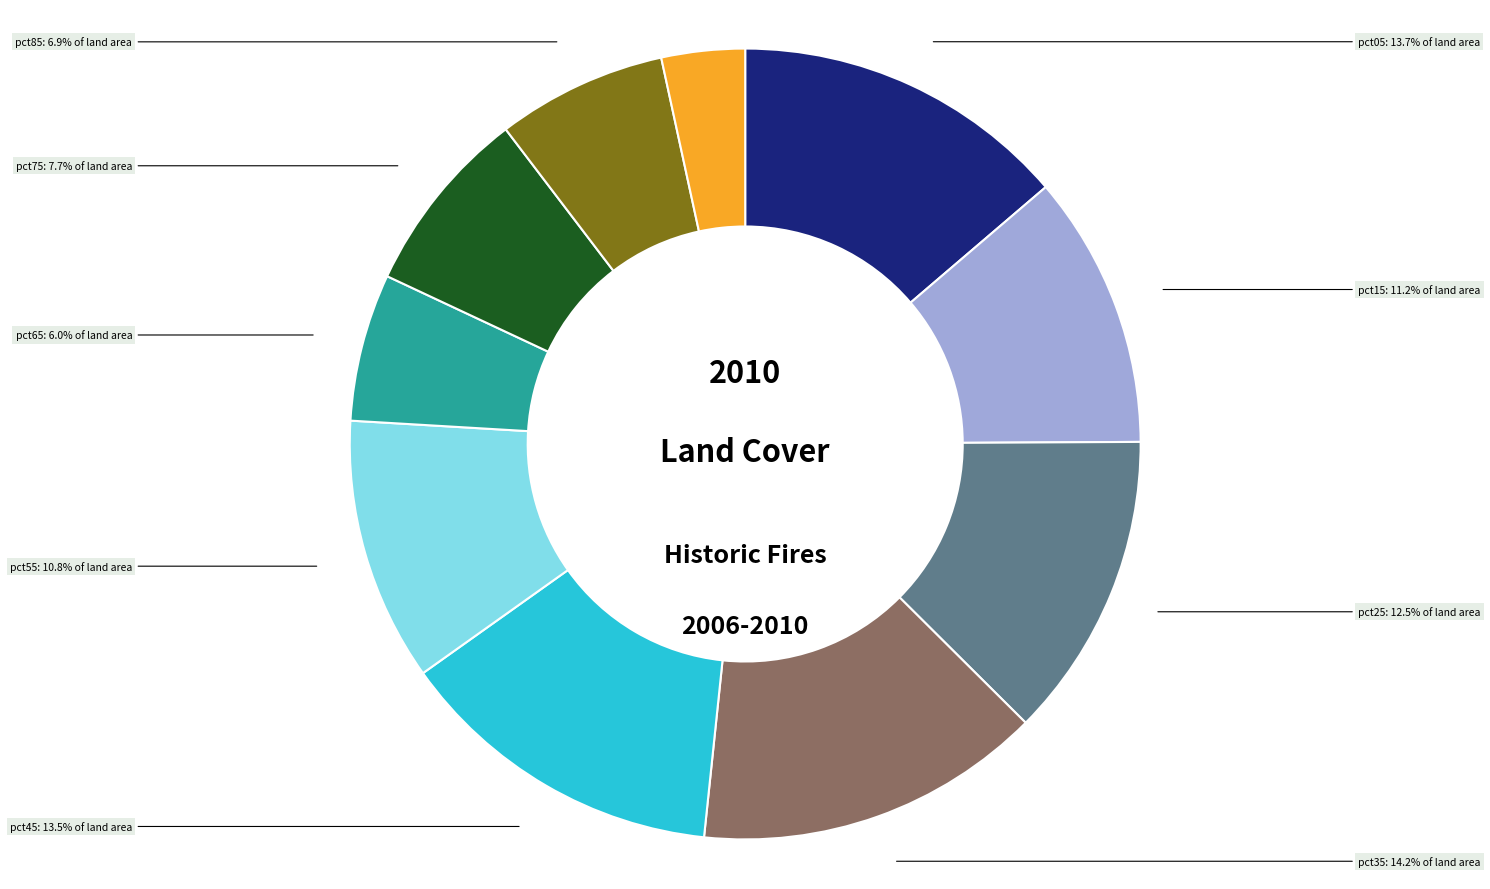

How many slices are in this pie chart?

10